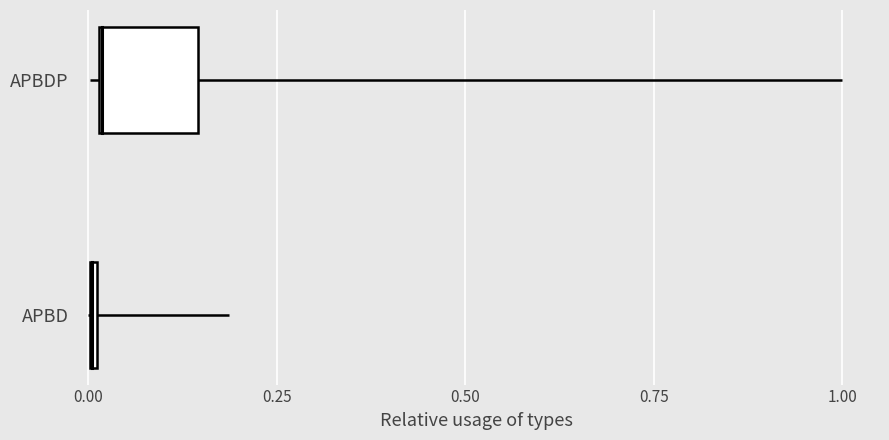

How many data points in APBD median are less than 0?

1